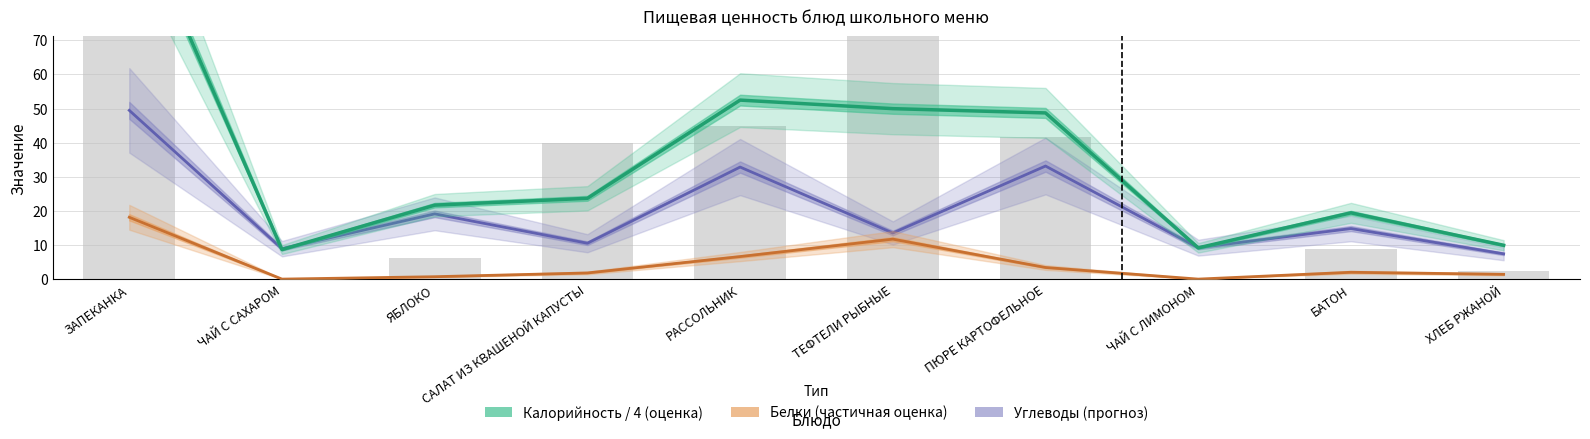

What is the value of the Белки bar at the 1st from the left?

18.2